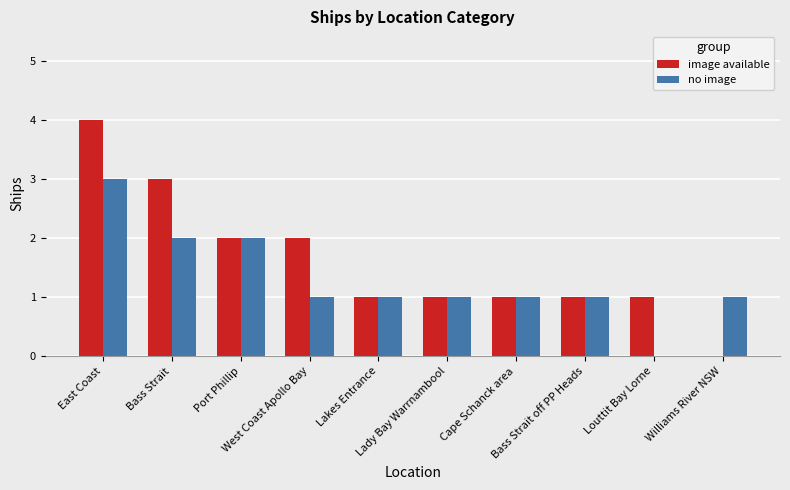

Reading left to right, extract all data points from this chart.

image available: 4	3	2	2	1	1	1	1	1	0
no image: 3	2	2	1	1	1	1	1	0	1